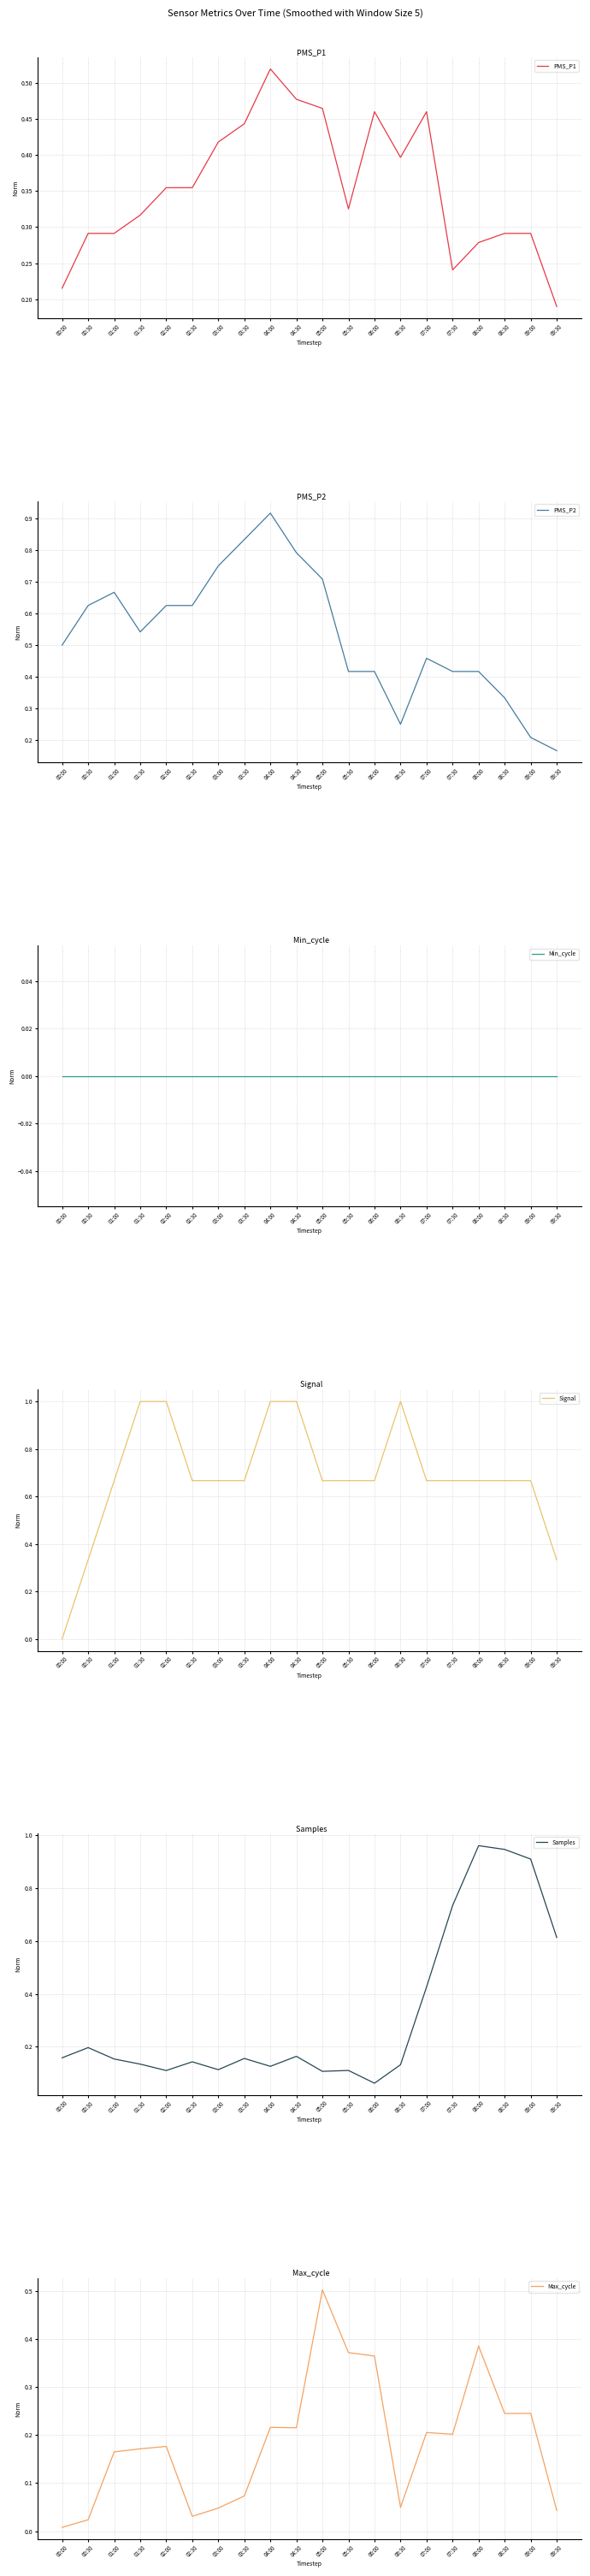

What is the label of the 9th point from the left?

04:00